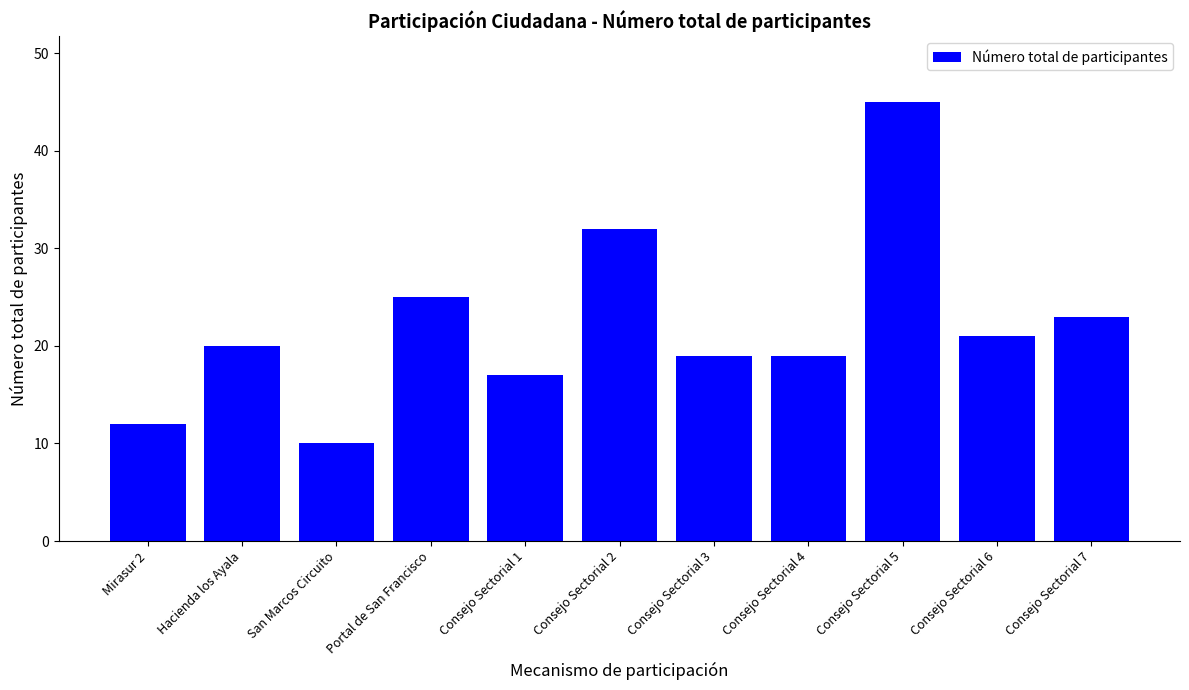

What is the value of the 7th bar from the left?

19